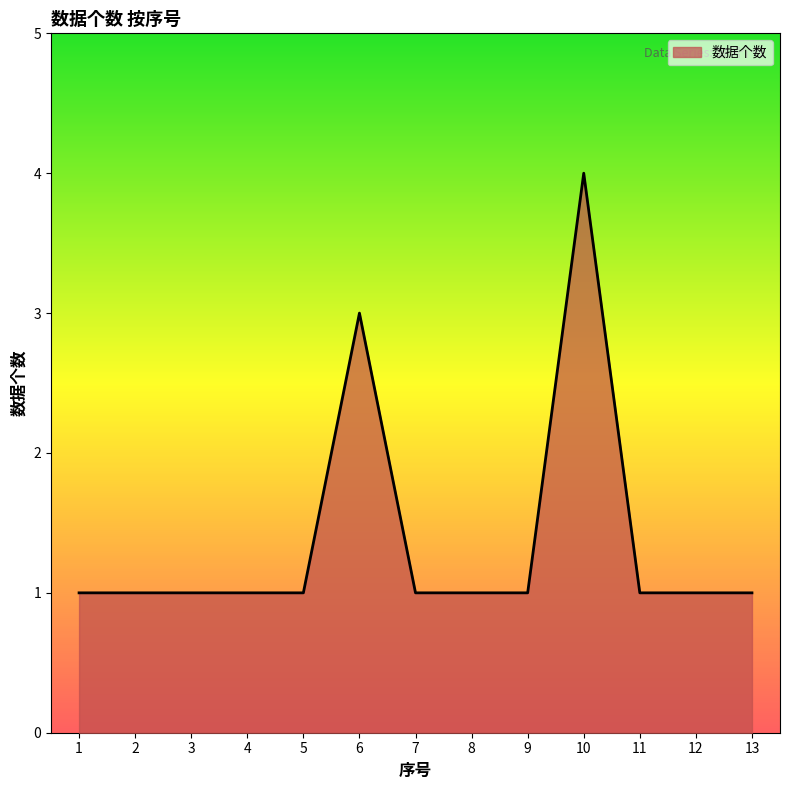

How many series are shown in this chart?

1